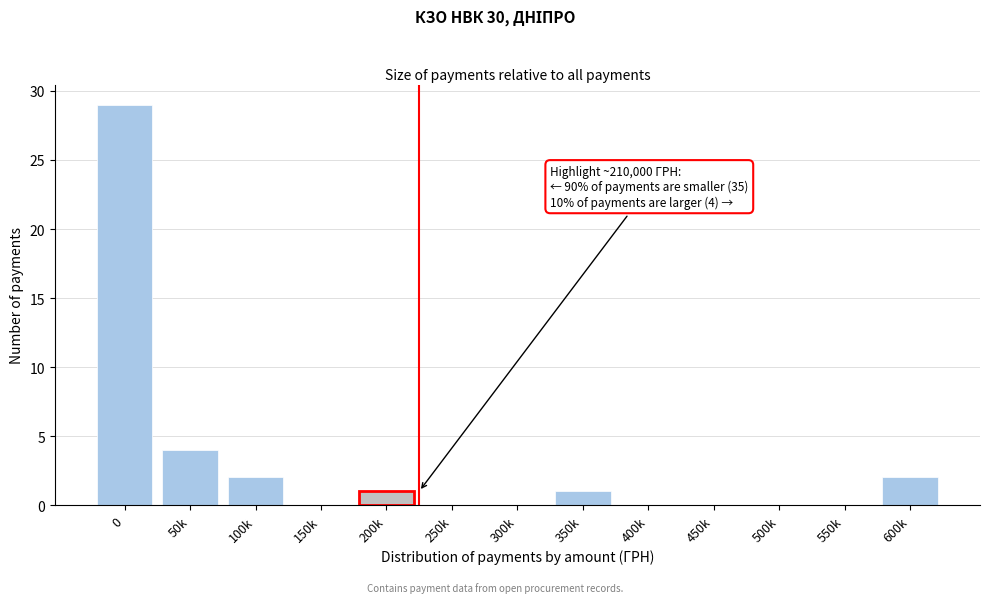

Reading left to right, what are all the values shown in this chart?

0=29	50k=4	100k=2	150k=0	200k=1	250k=0	300k=0	350k=1	400k=0	450k=0	500k=0	550k=0	600k=2